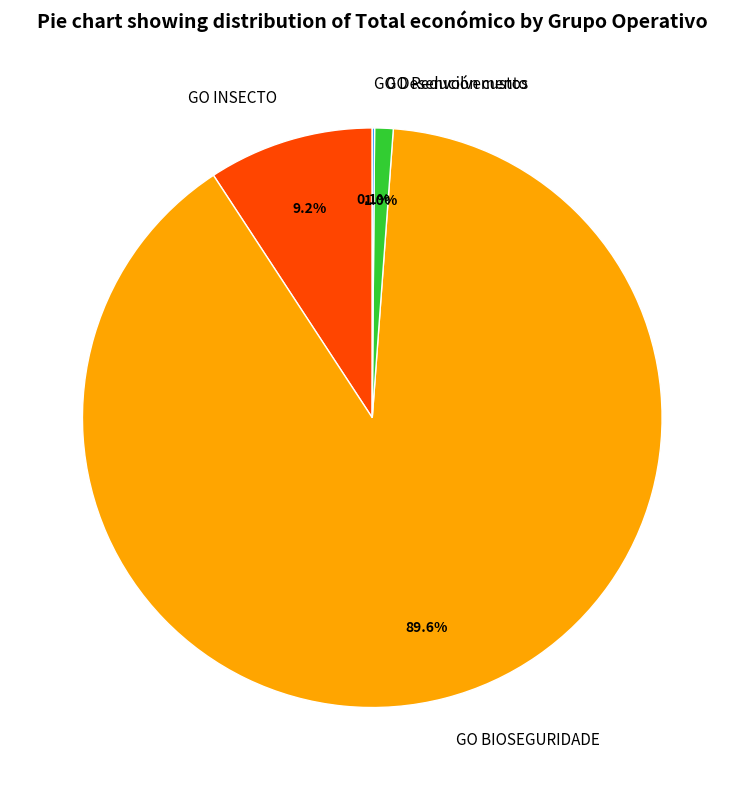

Which has a higher value, GO INSECTO or GO Redución custos?

GO INSECTO